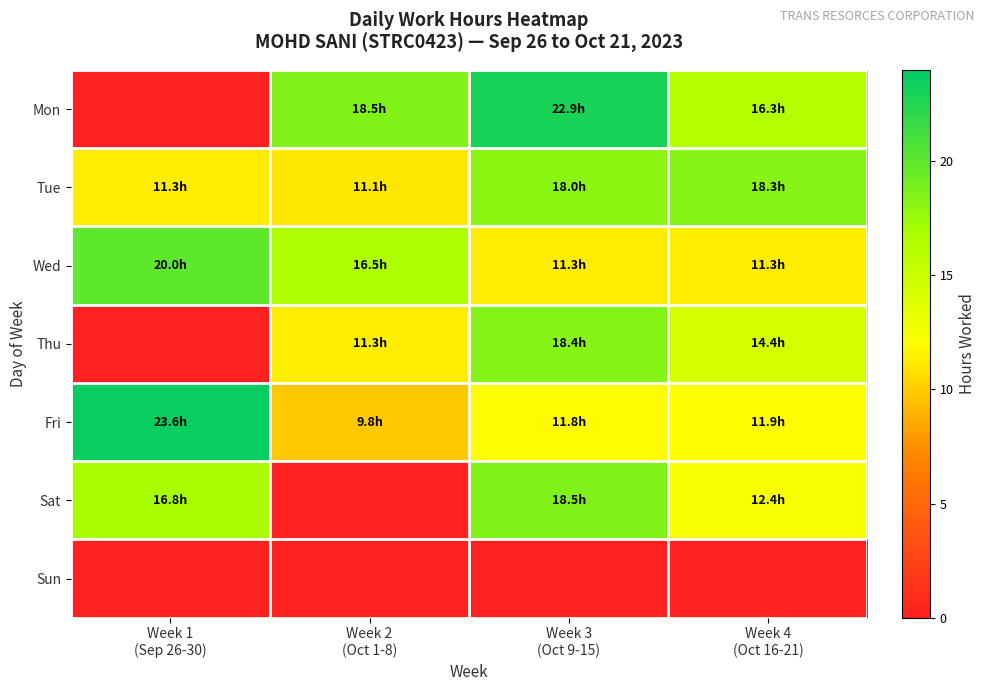

What is the total value across all series at Week 4
(Oct 16-21)?

84.5